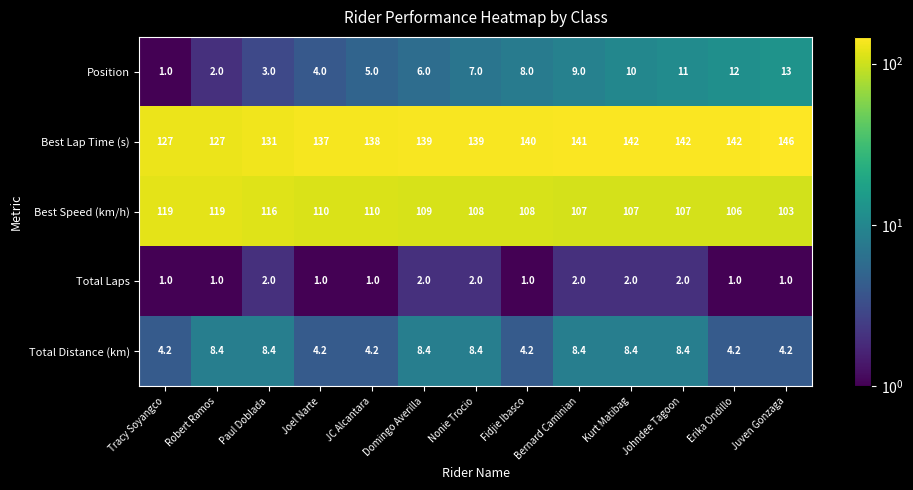

List the series in order of their peak value, highest first.

Best Lap Time (s), Best Speed (km/h), Position, Total Distance (km), Total Laps